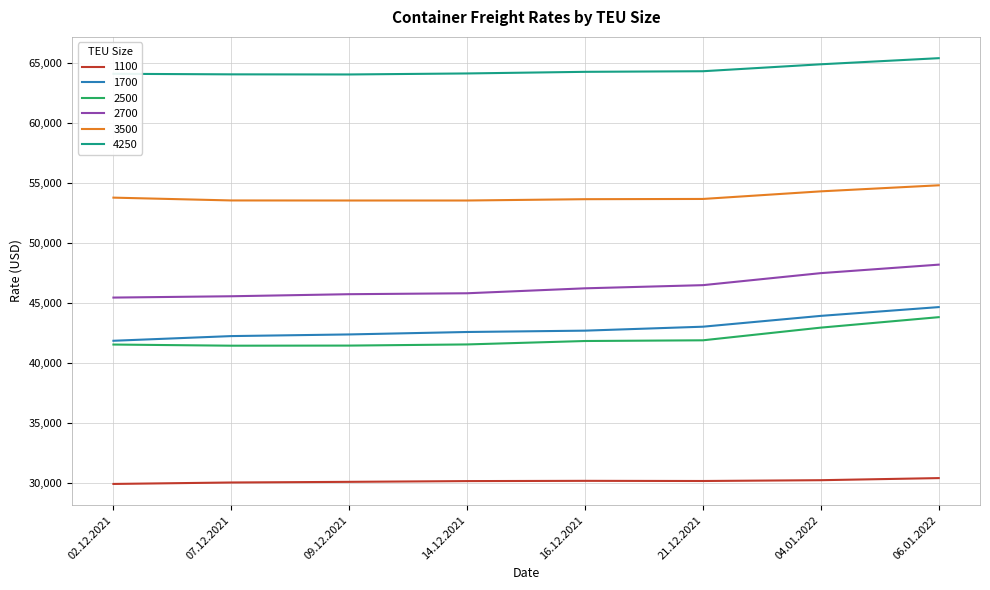

What is the smallest value displayed?

29883